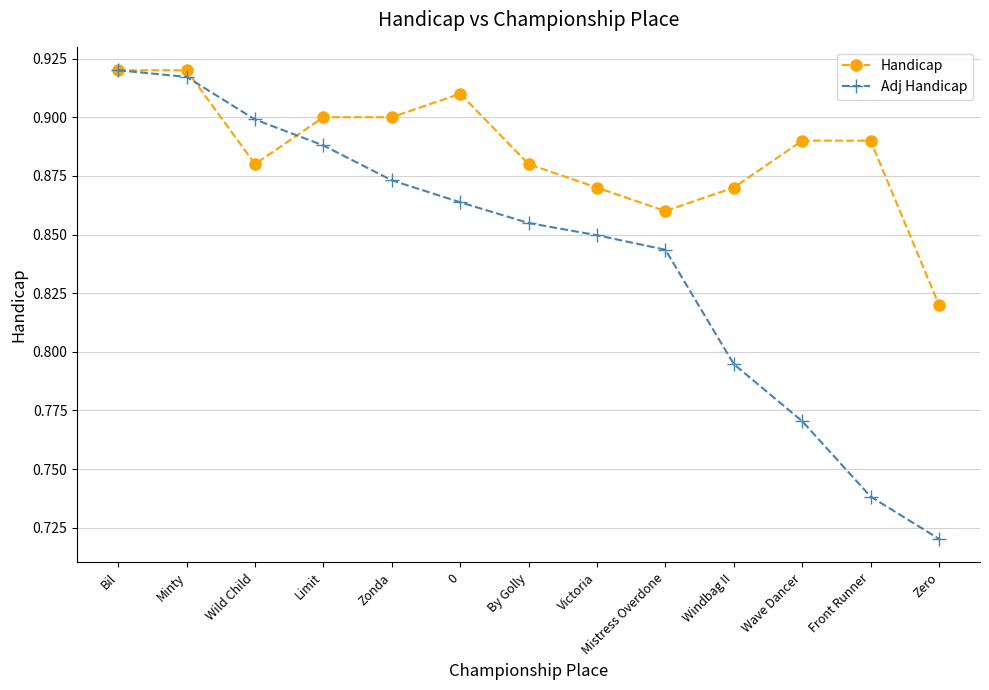

What position from the left is Wild Child?

3